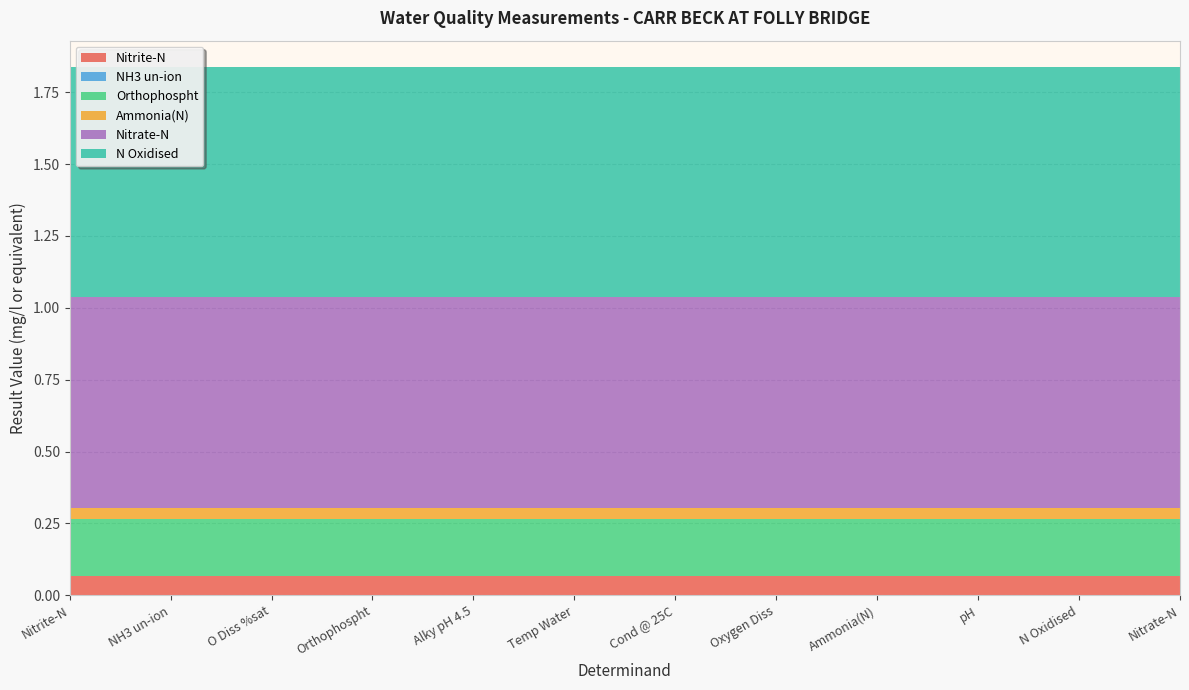

Does the chart have visible grid lines?

Yes